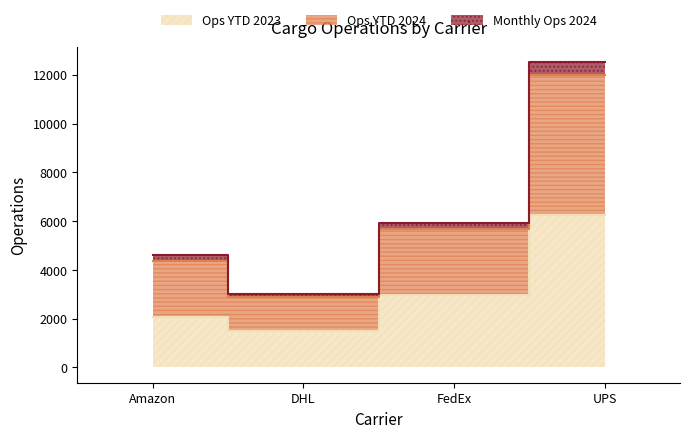

True or false: Ops YTD 2023 and Ops YTD 2024 cross at least once.

False